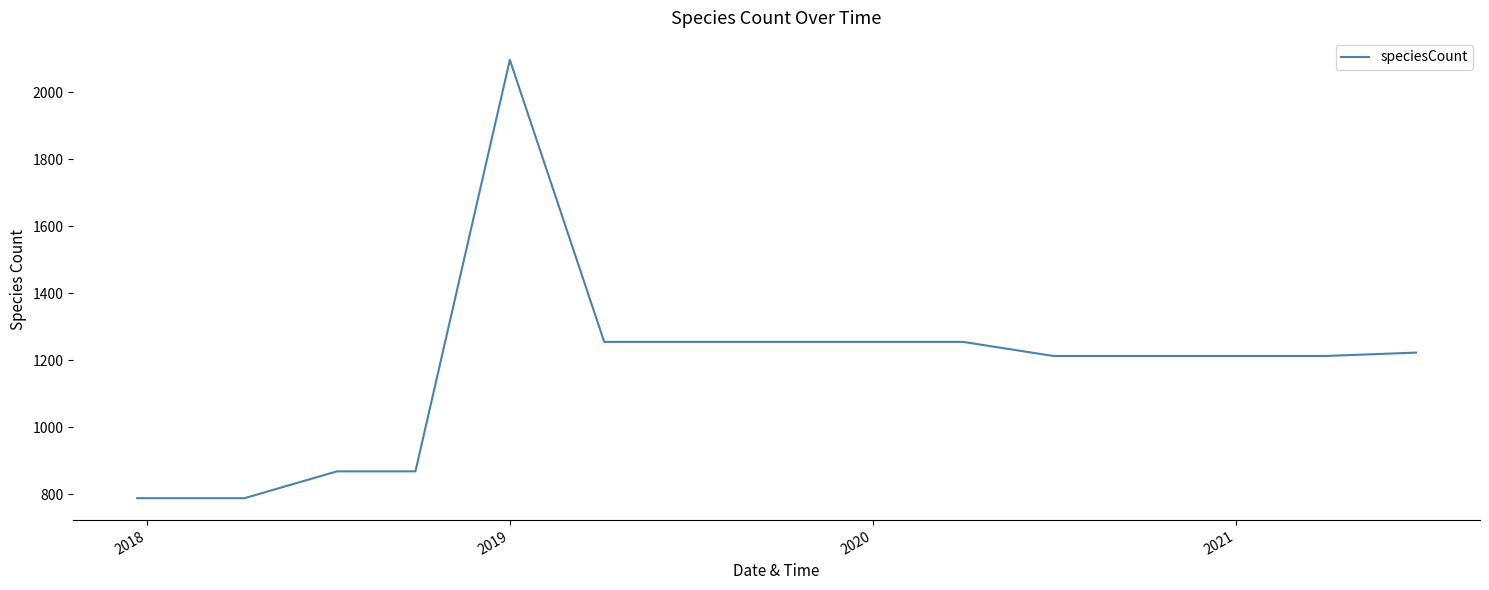

What is the greatest value displayed?

2096